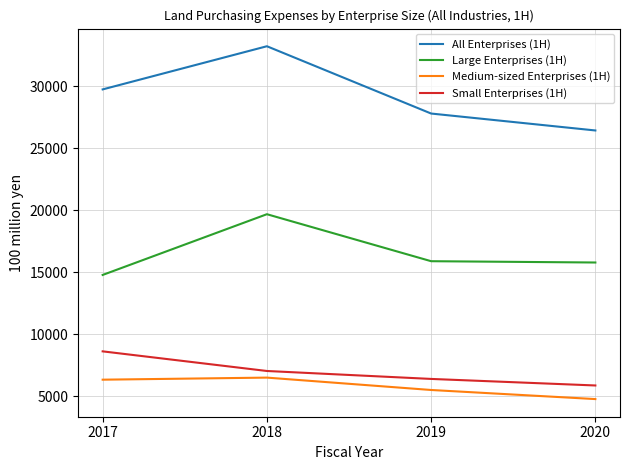

What is the difference between the Large Enterprises (1H) values at 2020 and 2017?

1003